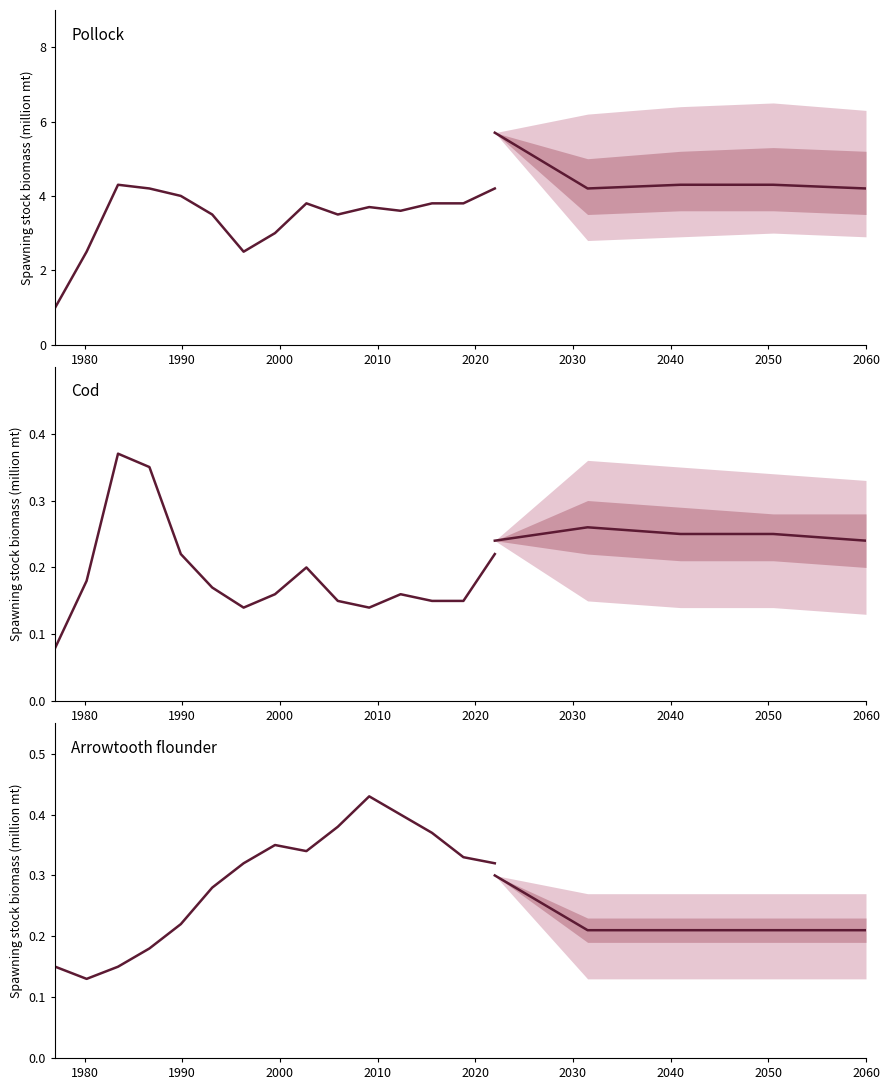

Count the number of data series in this chart.

3